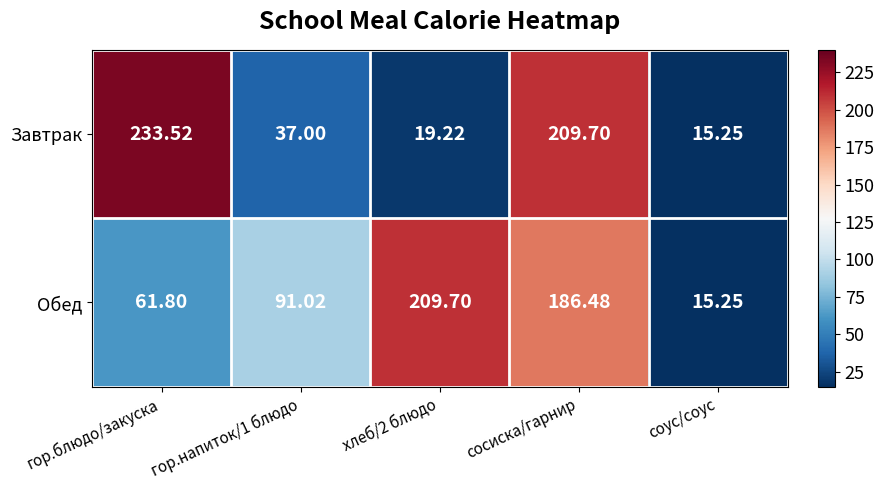

Which series has the widest spread of values?

Завтрак